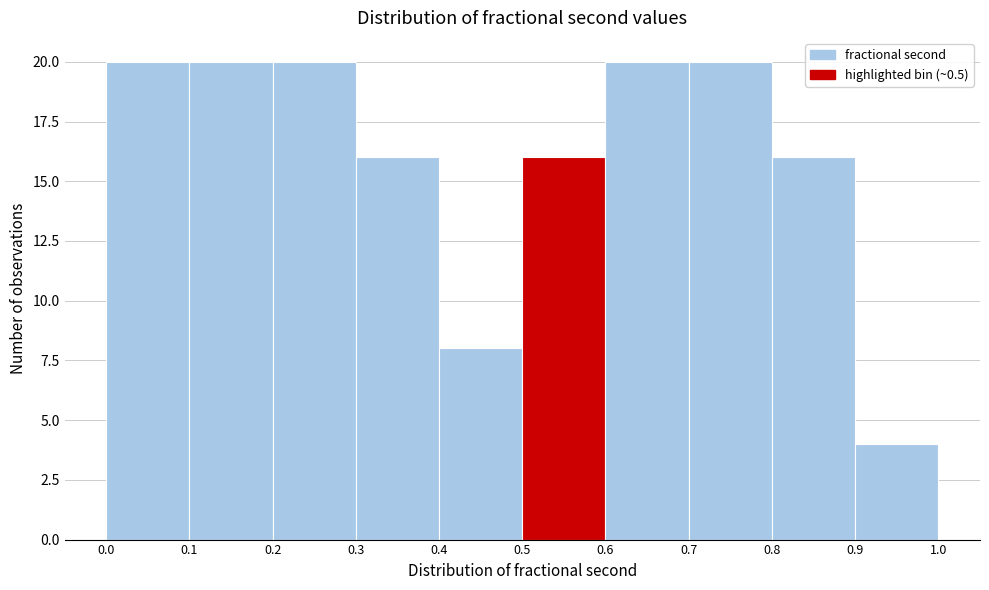

Reading left to right, transcribe this chart: for each bar, give the range it covers on the x-axis and its height. The values are not printed on the chart, so give them approximately, as read against the axis.

0.0 to 0.1: 20
0.1 to 0.2: 20
0.2 to 0.3: 20
0.3 to 0.4: 16
0.4 to 0.5: 8
0.5 to 0.6: 16
0.6 to 0.7: 20
0.7 to 0.8: 20
0.8 to 0.9: 16
0.9 to 1.0: 4